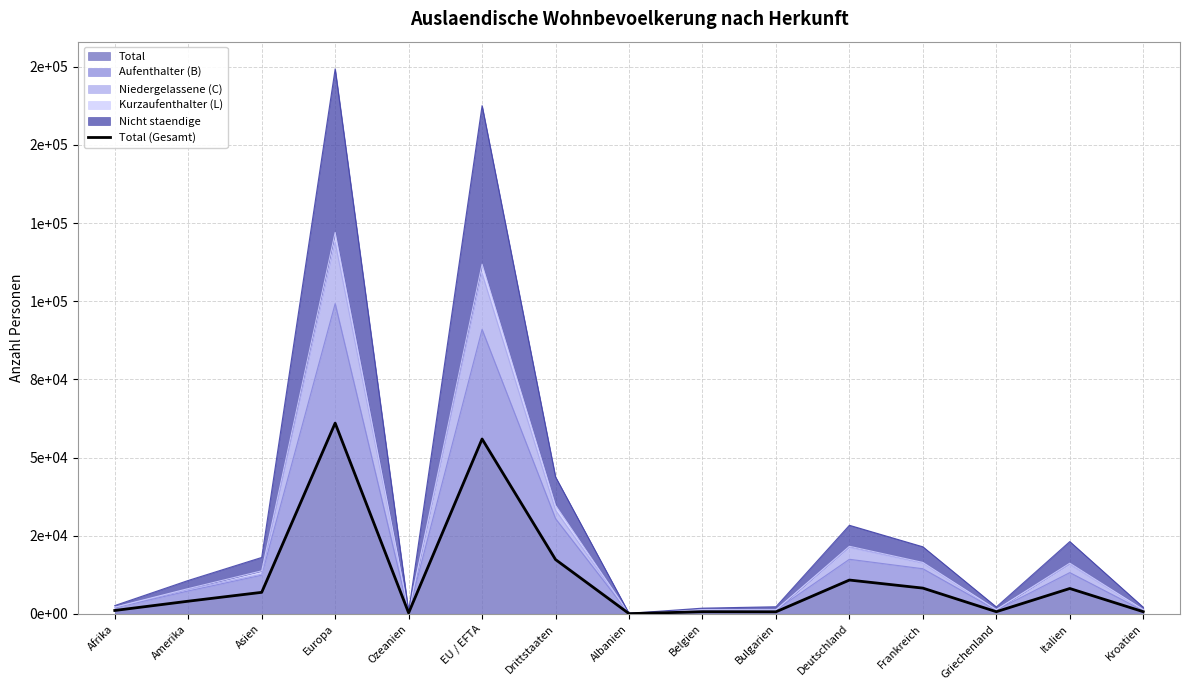

Does the chart display data point markers on the line(s)?

No